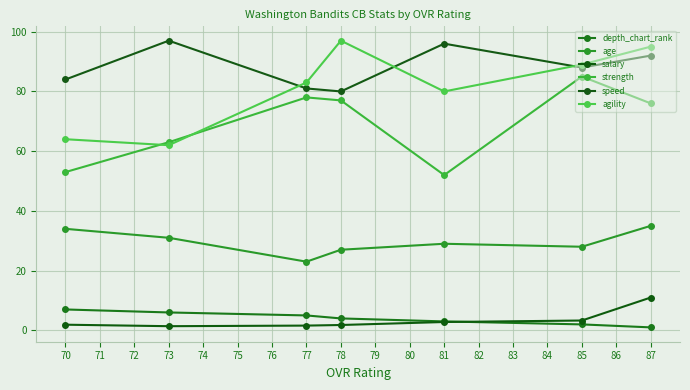

The value of age at 77 is 23.0. True or false?

True